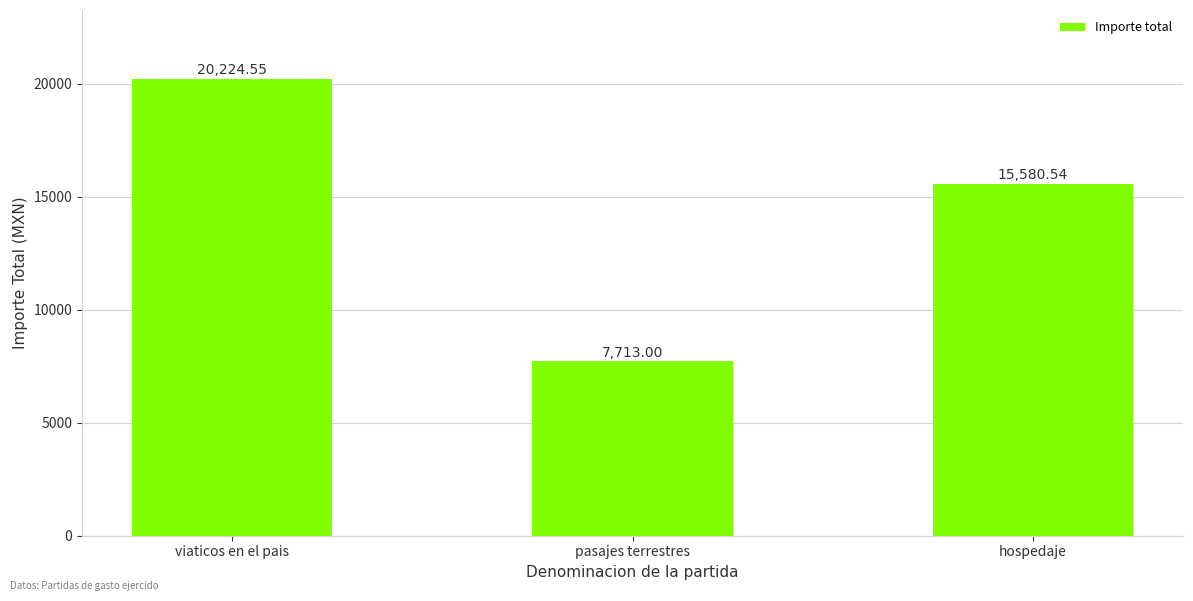

Which has a higher value, pasajes terrestres or viaticos en el pais?

viaticos en el pais